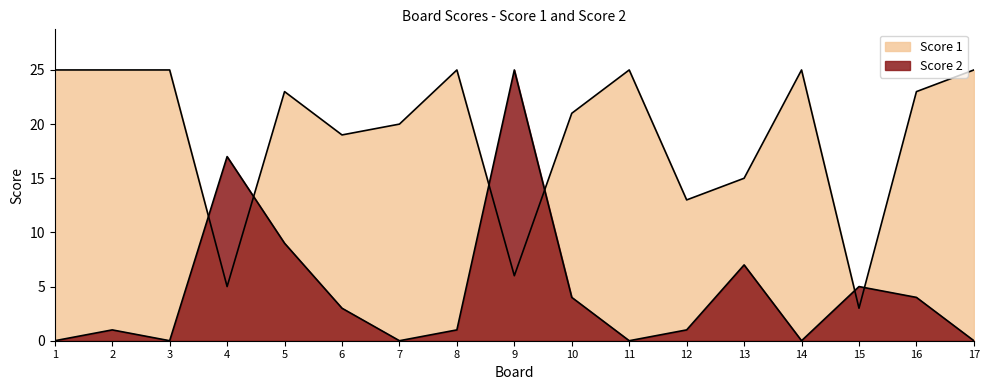

Does the chart have visible grid lines?

No